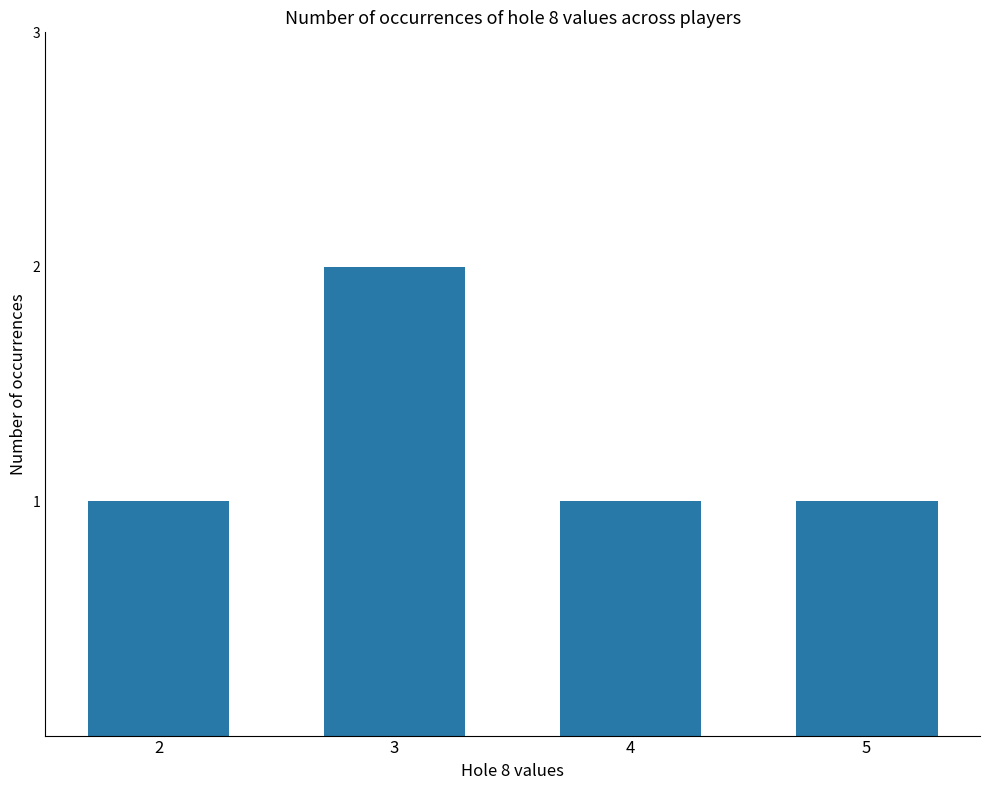

What is the value of the 4th bar from the left?

1